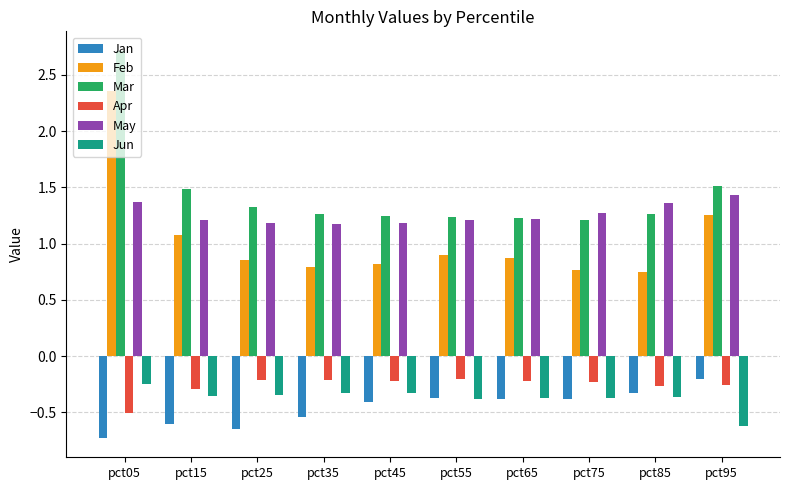

Which series has the largest total across all categories?

Mar